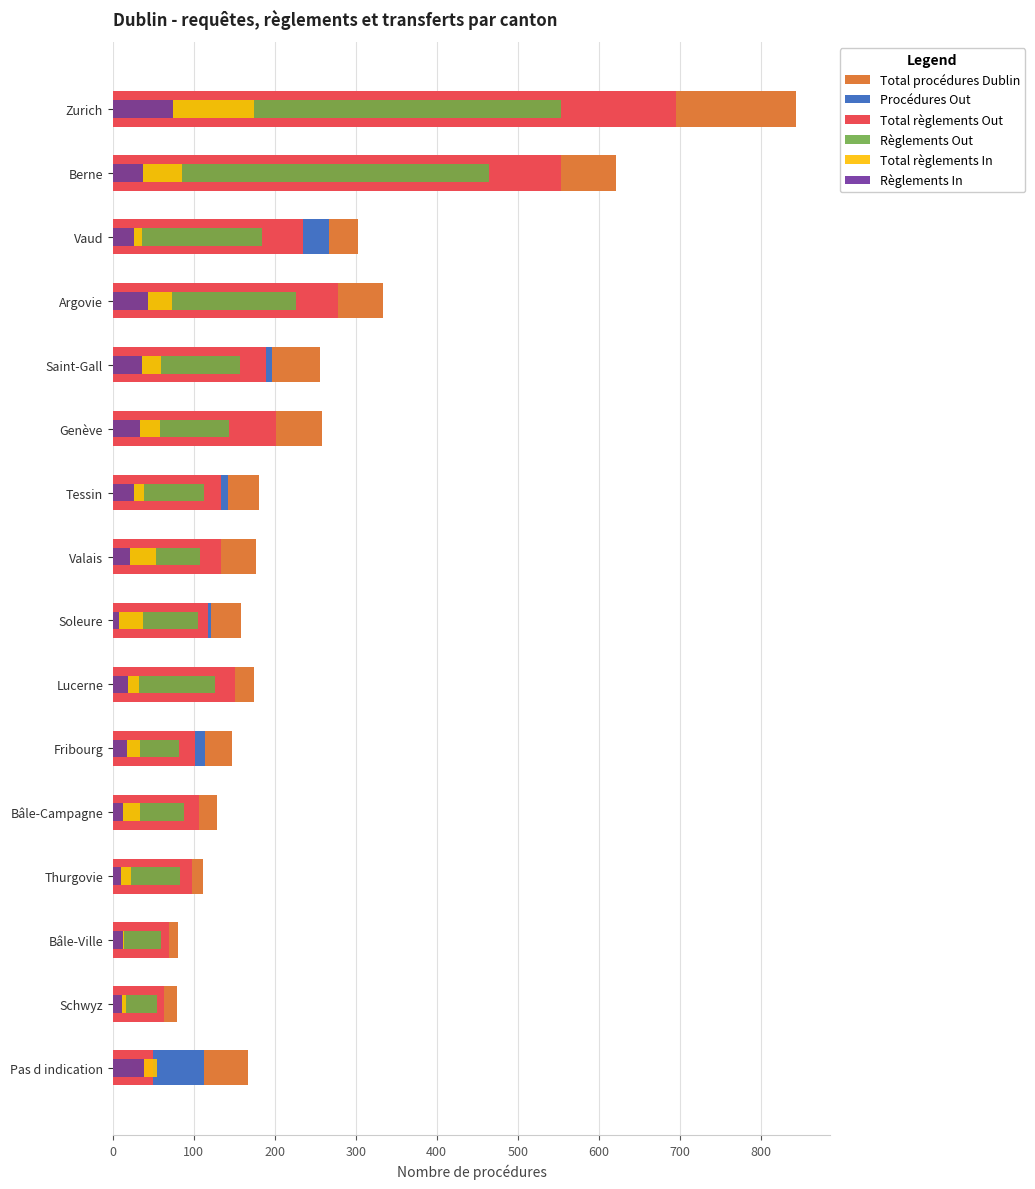

What is the approximate value of Règlements Out at Bâle-Campagne?

88